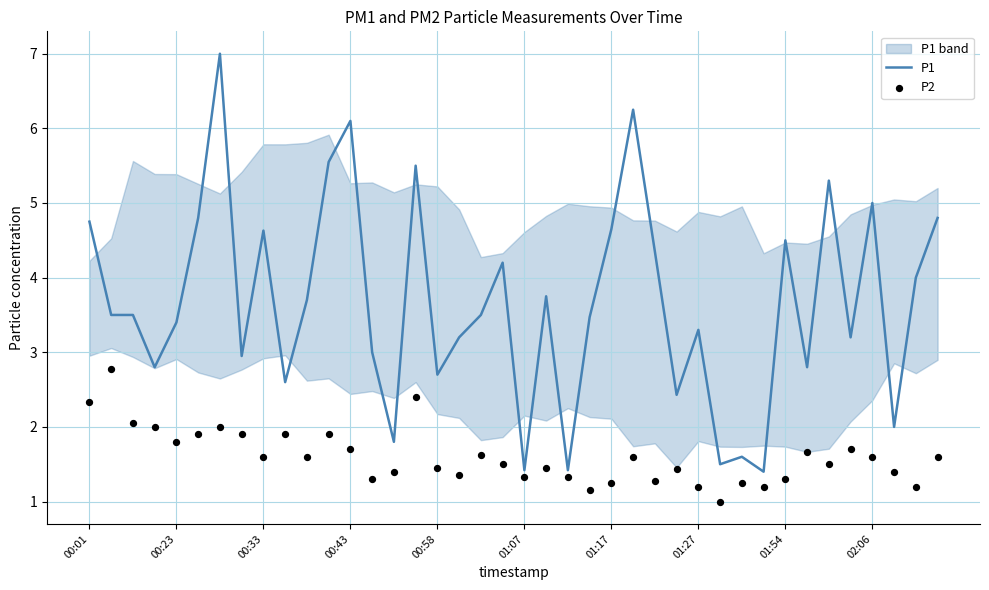

At how many categories does at least one series exceed 5?

6